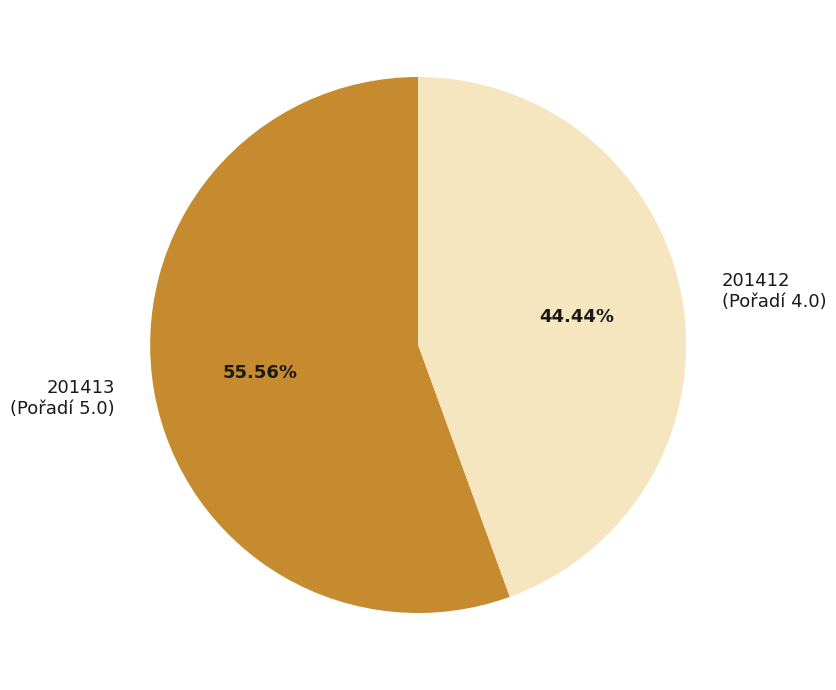

How many slices are in this pie chart?

2